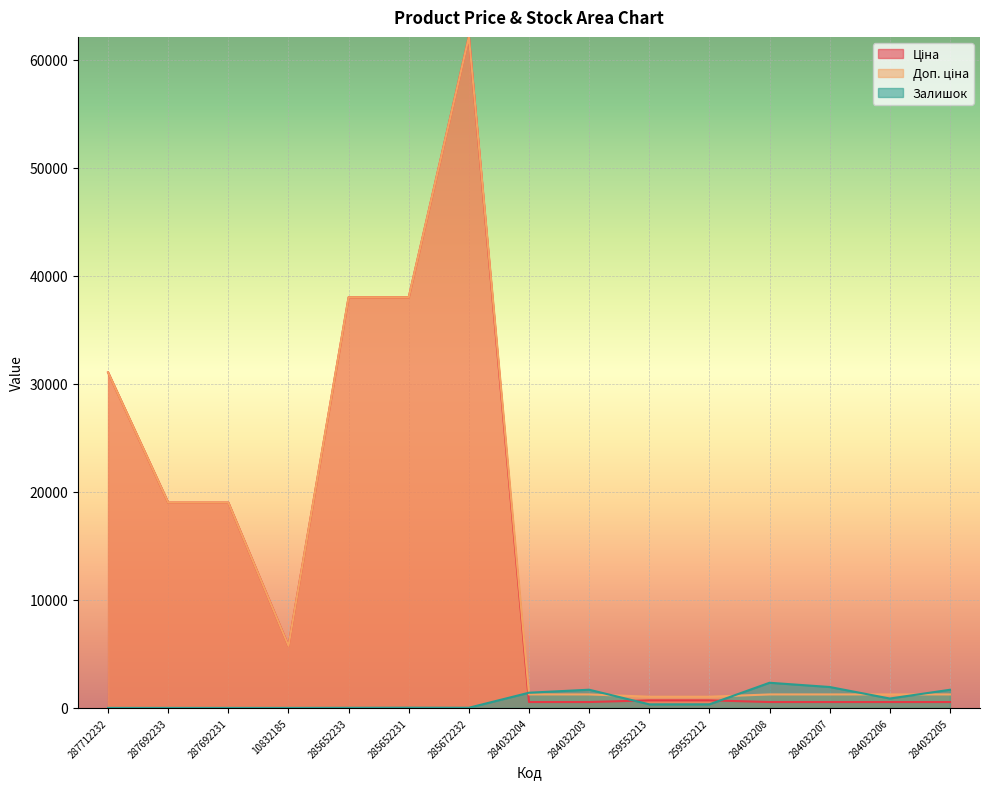

Rank the categories by Доп. ціна value from lowest to highest.

259552213, 259552212, 284032204, 284032203, 284032208, 284032207, 284032206, 284032205, 10832185, 287692233, 287692231, 287712232, 285652233, 285652231, 285672232